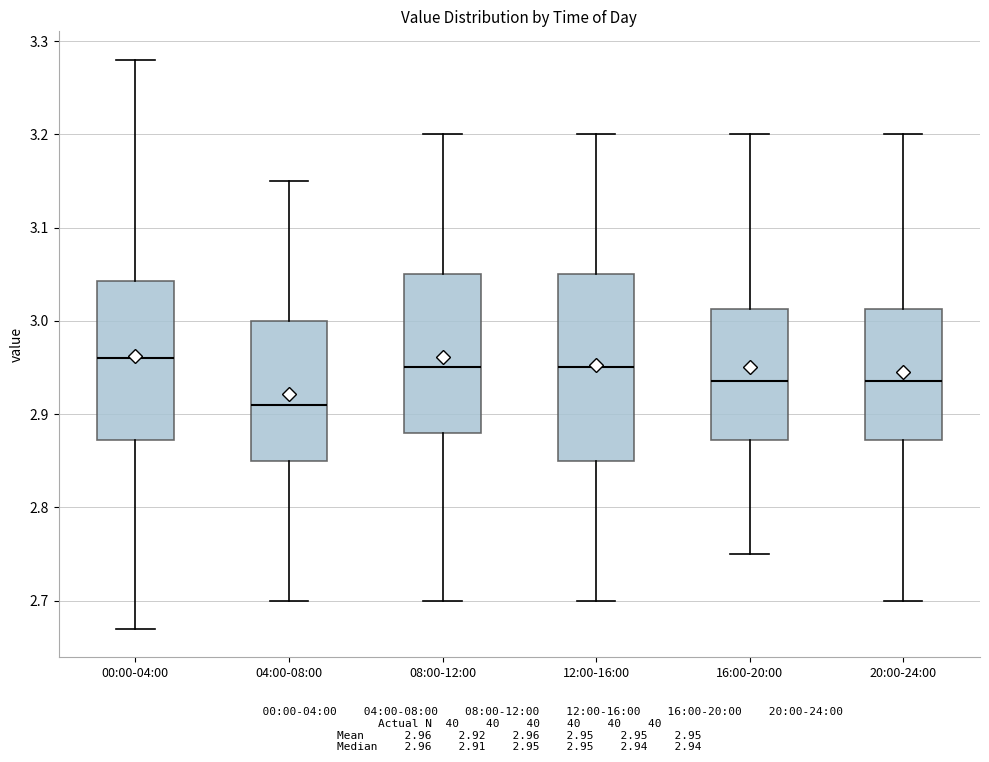

Comparing the boxes themselves (not the whiskers), which one is the tallest?

12:00-16:00